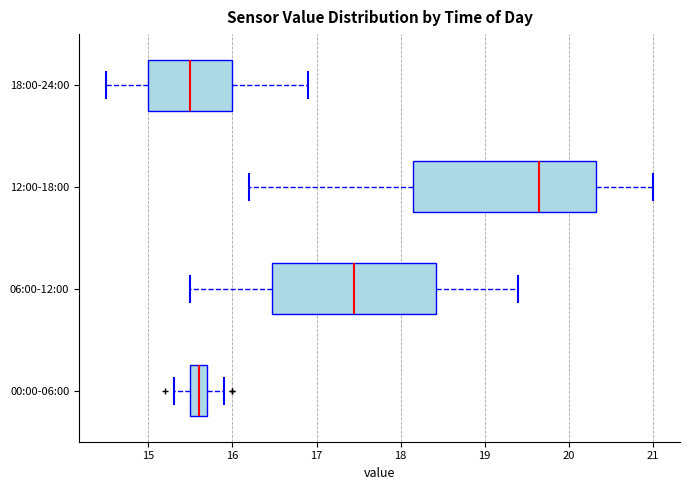

Reading bottom to top, read every box against the x-axis: the position of its median line, the range the box covers, and the ends of its whiskers. The values are not printed on the chart, so give them approximately, as read against the axis.

00:00-06:00: median 15.6, box 15.5 to 15.7, whiskers 15.3 to 15.9
06:00-12:00: median 17.5, box 16.5 to 18.4, whiskers 15.5 to 19.4
12:00-18:00: median 19.7, box 18.2 to 20.3, whiskers 16.2 to 21.0
18:00-24:00: median 15.5, box 15.0 to 16.0, whiskers 14.5 to 16.9